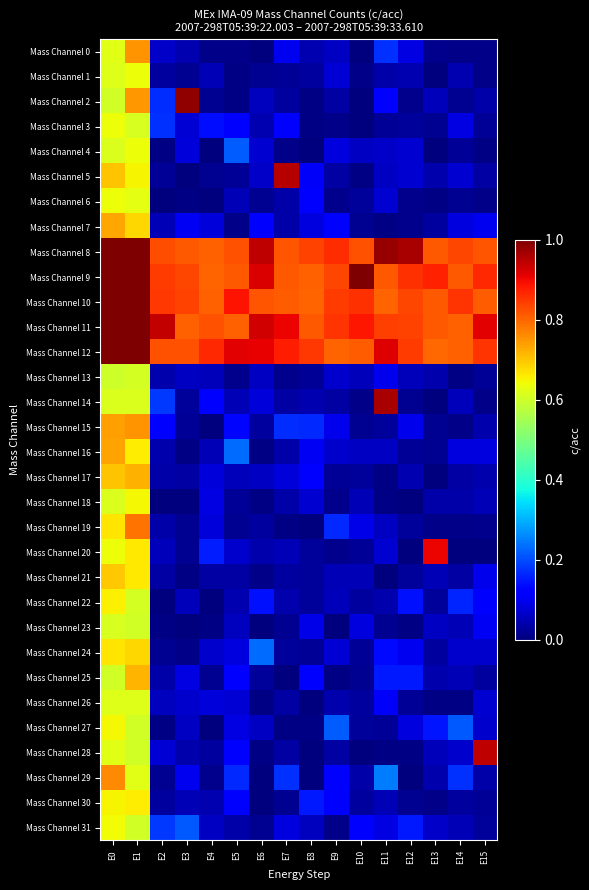

Rank the series by their maximum value, from highest to lowest.

Mass Channel 8, Mass Channel 9, Mass Channel 10, Mass Channel 11, Mass Channel 12, Mass Channel 2, Mass Channel 14, Mass Channel 5, Mass Channel 28, Mass Channel 20, Mass Channel 19, Mass Channel 29, Mass Channel 15, Mass Channel 0, Mass Channel 16, Mass Channel 7, Mass Channel 17, Mass Channel 25, Mass Channel 21, Mass Channel 24, Mass Channel 30, Mass Channel 22, Mass Channel 27, Mass Channel 18, Mass Channel 31, Mass Channel 3, Mass Channel 4, Mass Channel 1, Mass Channel 6, Mass Channel 26, Mass Channel 23, Mass Channel 13